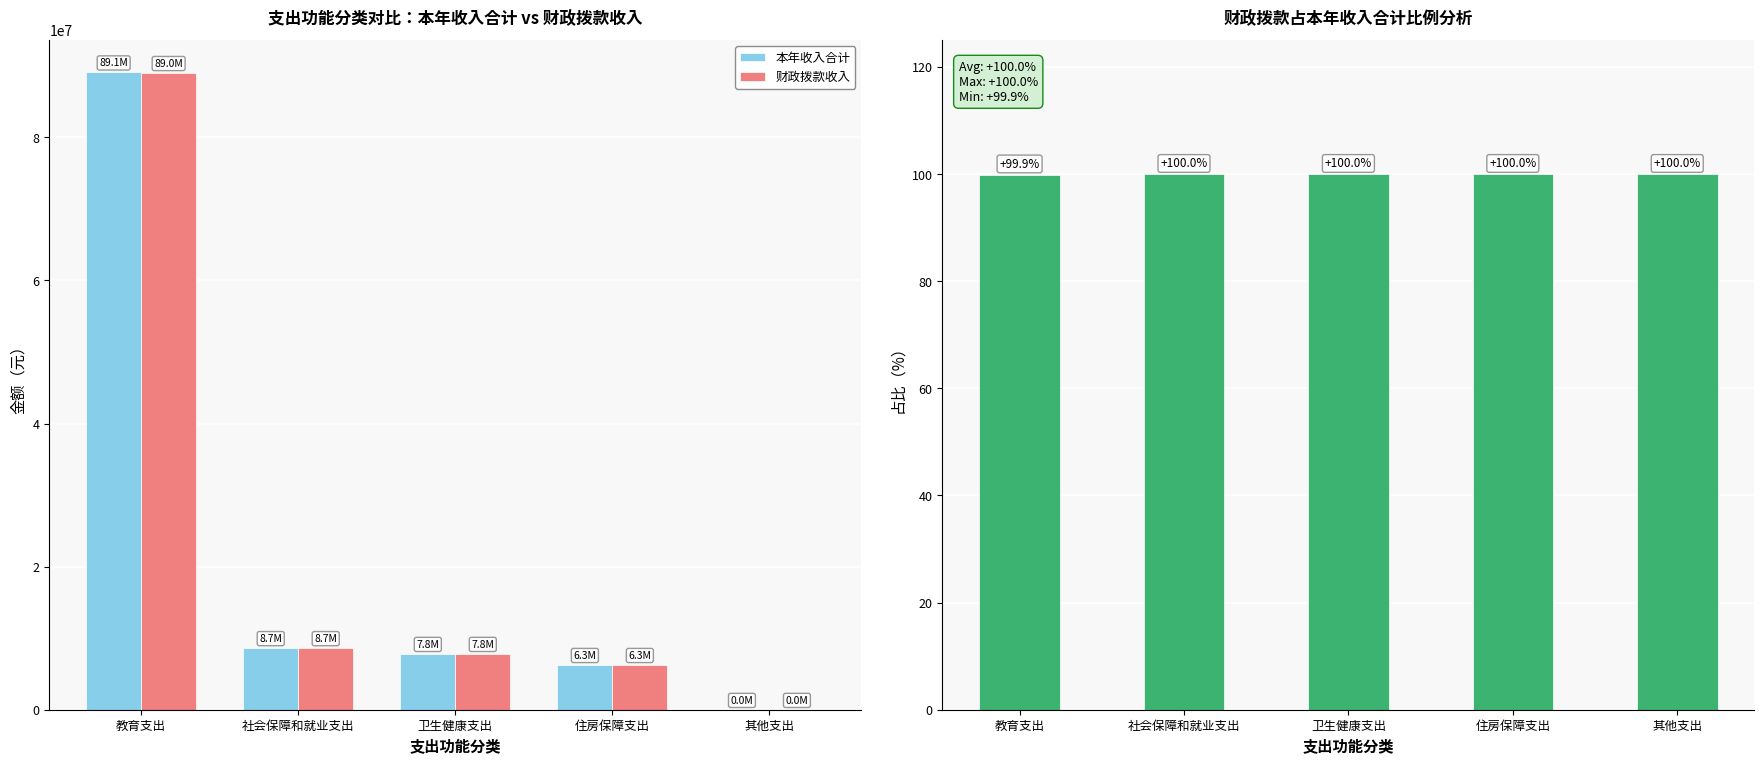

True or false: 本年收入合计 has a value of 35133.2 at 其他支出.

False